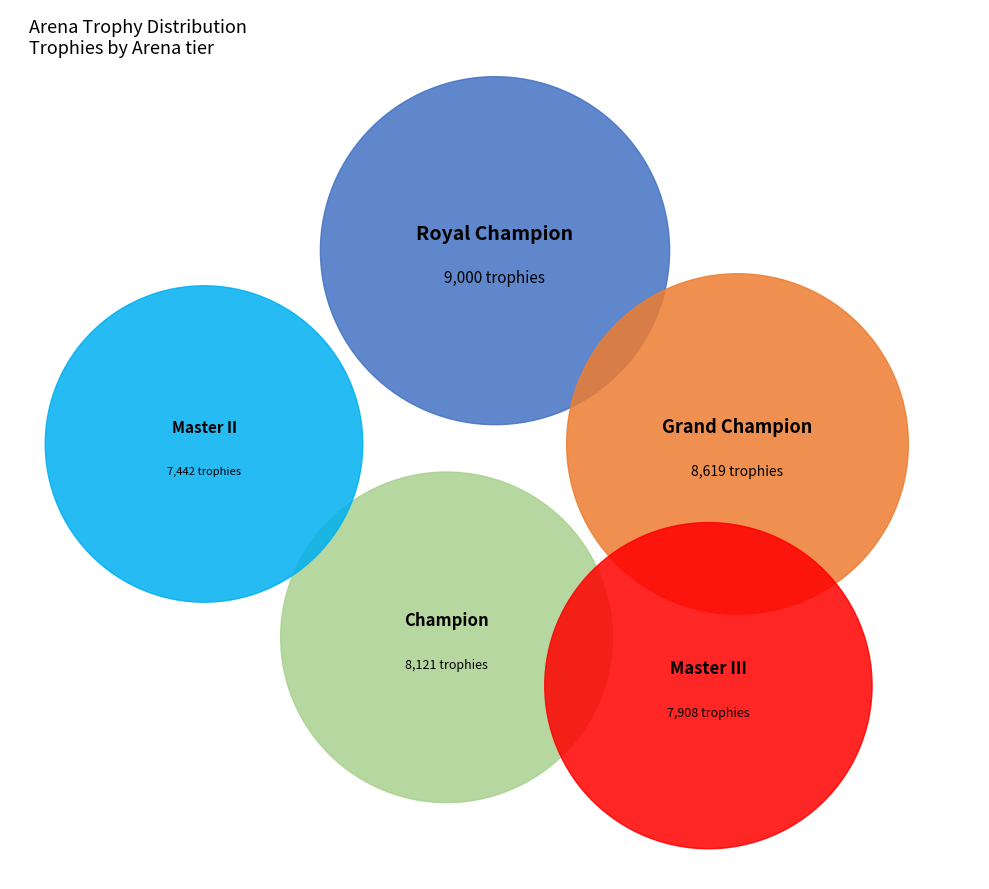

To the nearest percent, what is the difference between the largest and smallest slice percentages?

4%